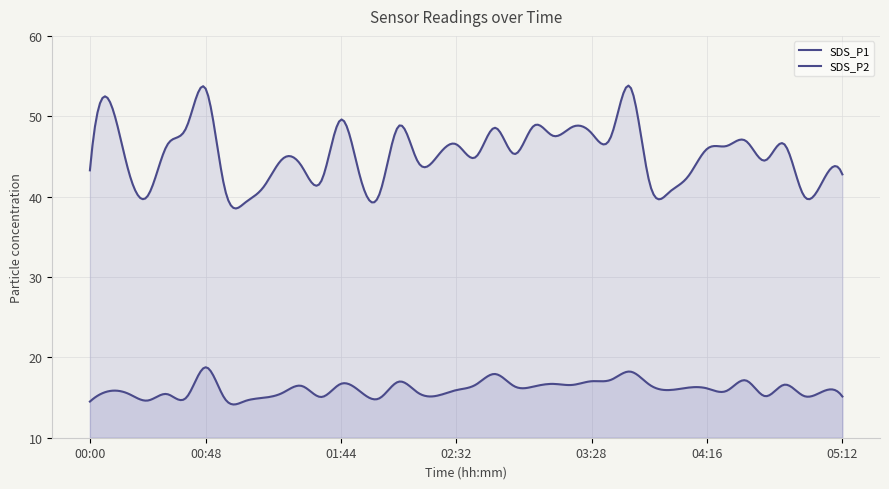

At how many categories does at least one series exceed 36?

40